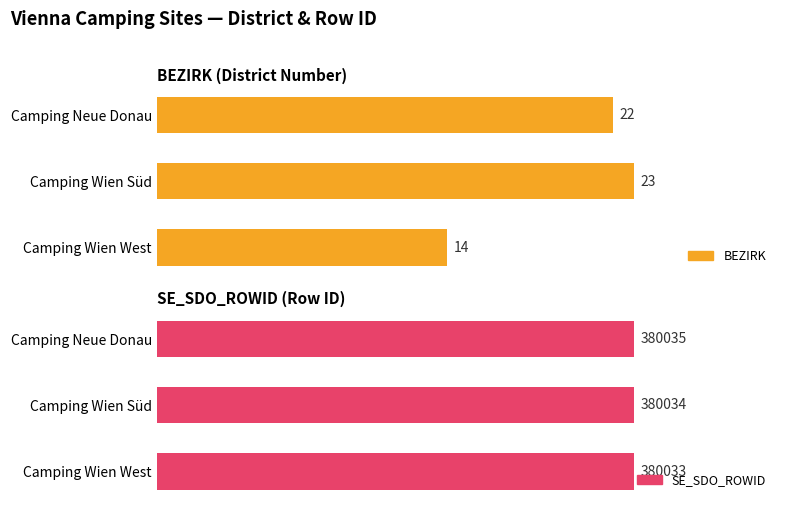

What is the difference between the highest and lowest values at Camping Wien West?

380019